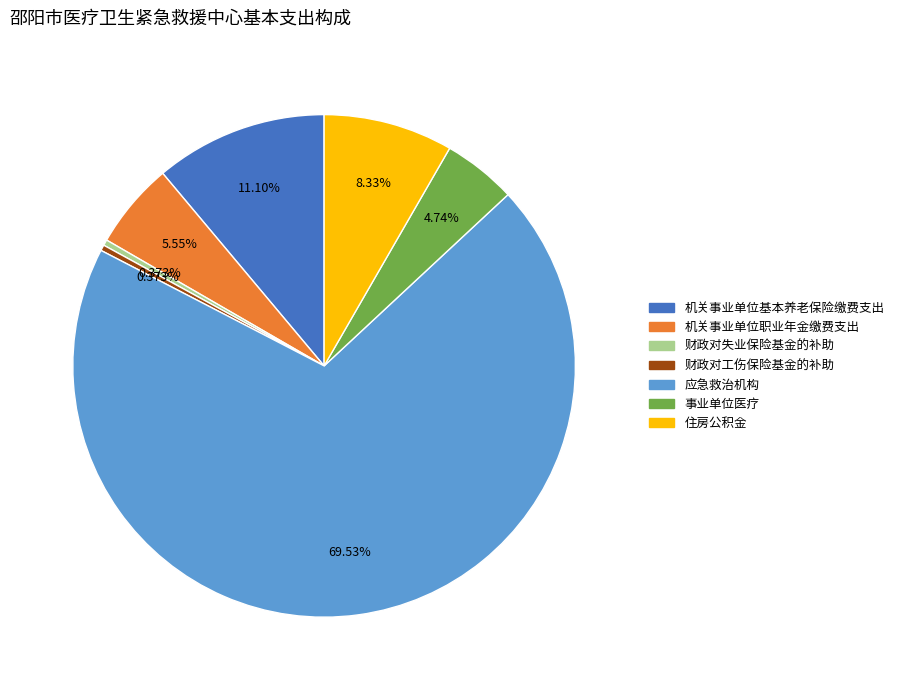

Between 应急救治机构 and 机关事业单位职业年金缴费支出, which is larger?

应急救治机构